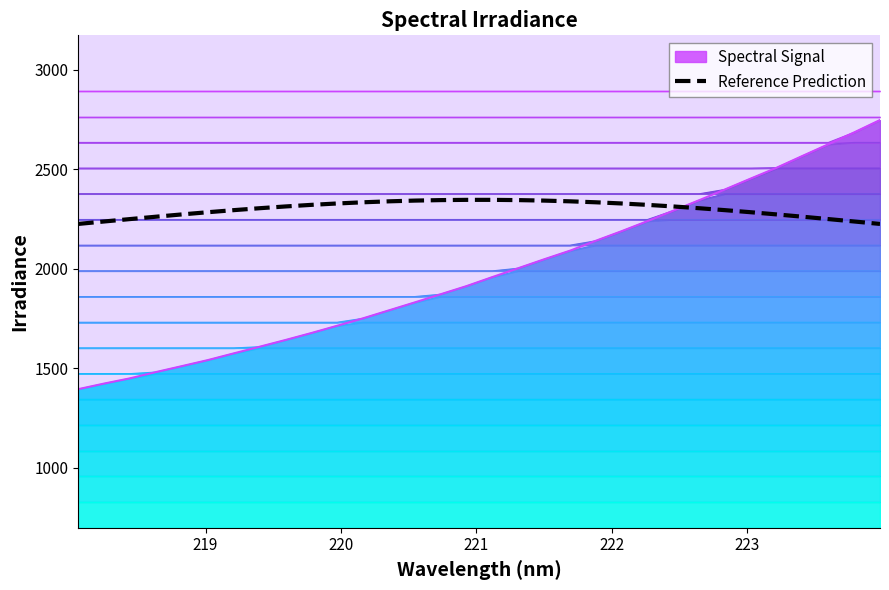

What is the lowest value of the Reference Prediction series?

2225.5